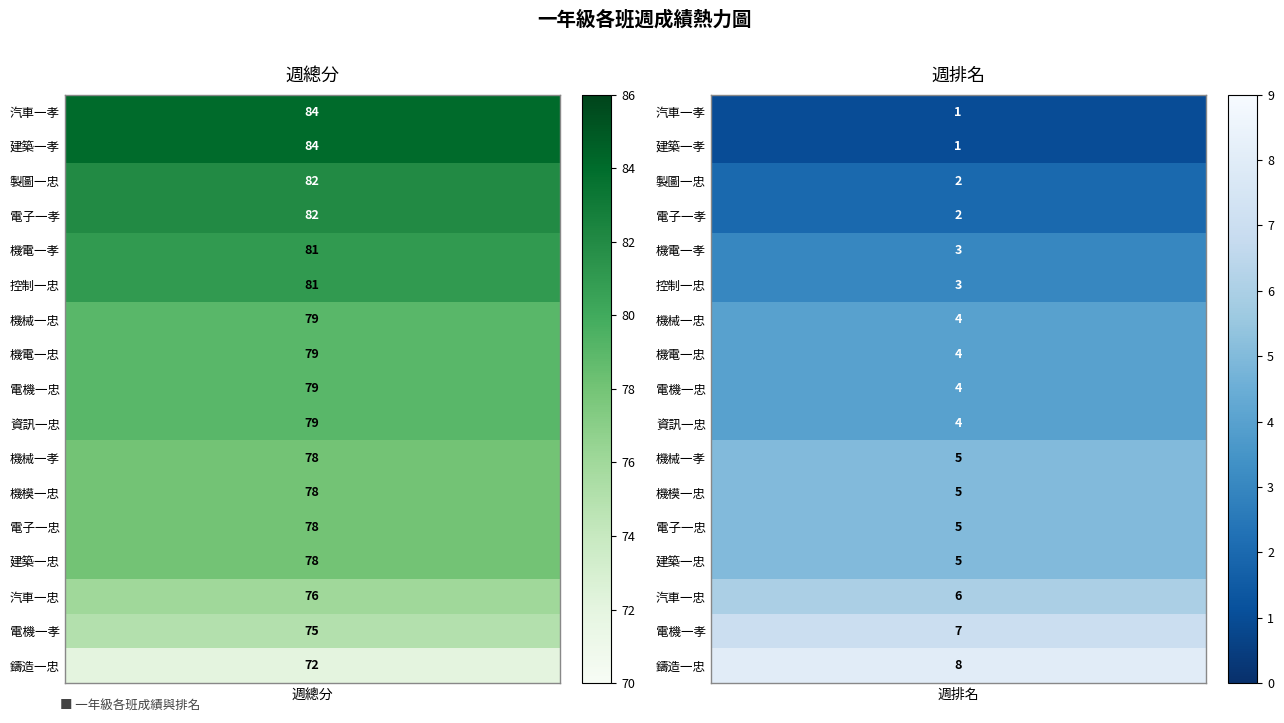

Which series has the largest range (max minus min)?

汽車一孝